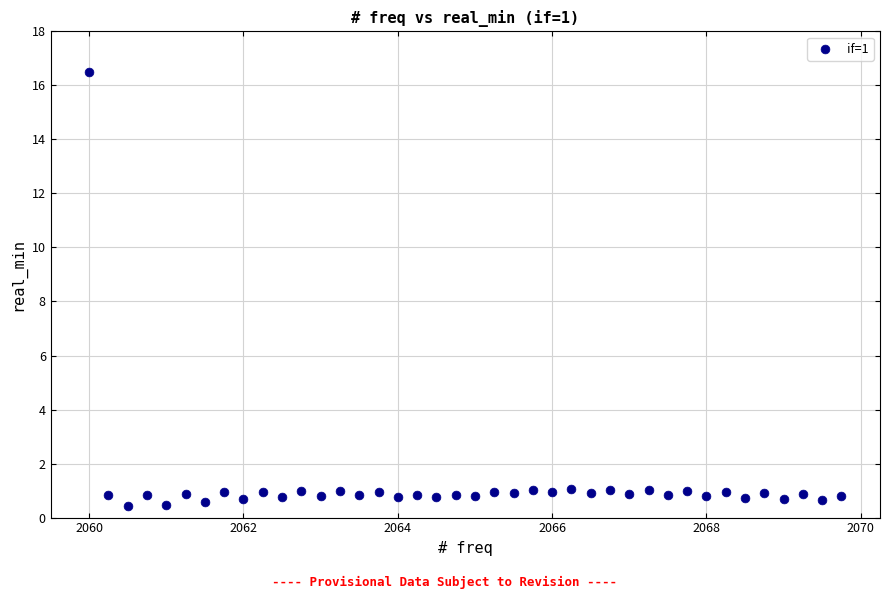

What is the range of Y values (max minus min)?

16.1